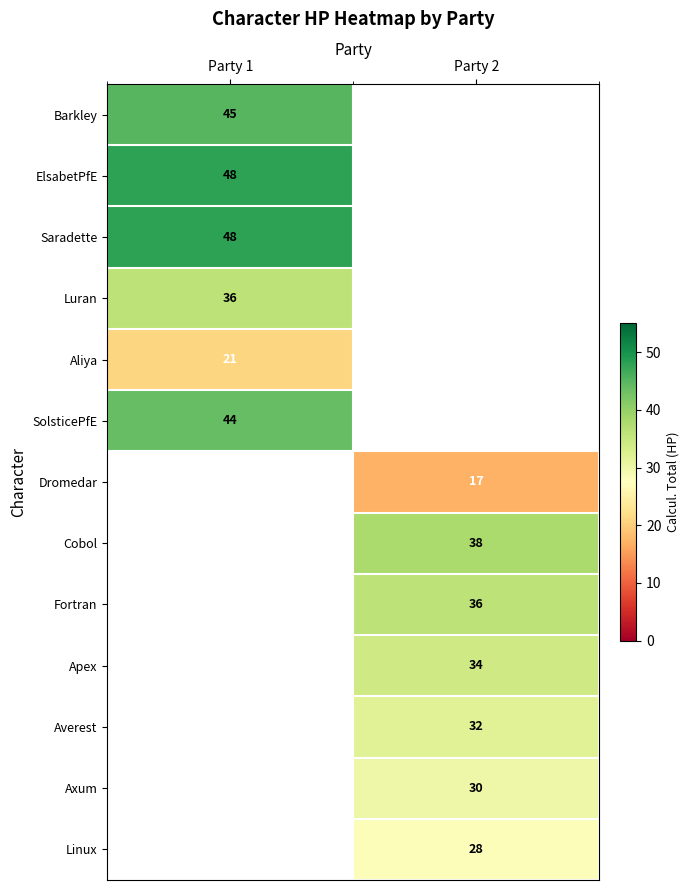

True or false: Axum has a value of 48.5 at Party 2.

False